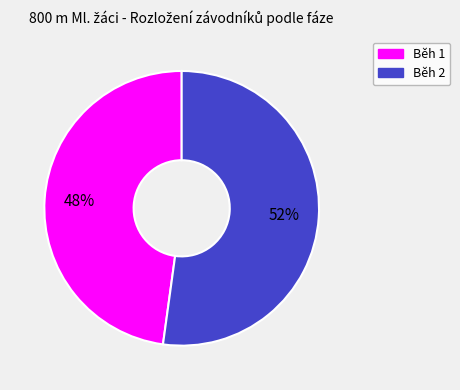

Which category has the biggest portion of the pie?

Běh 2